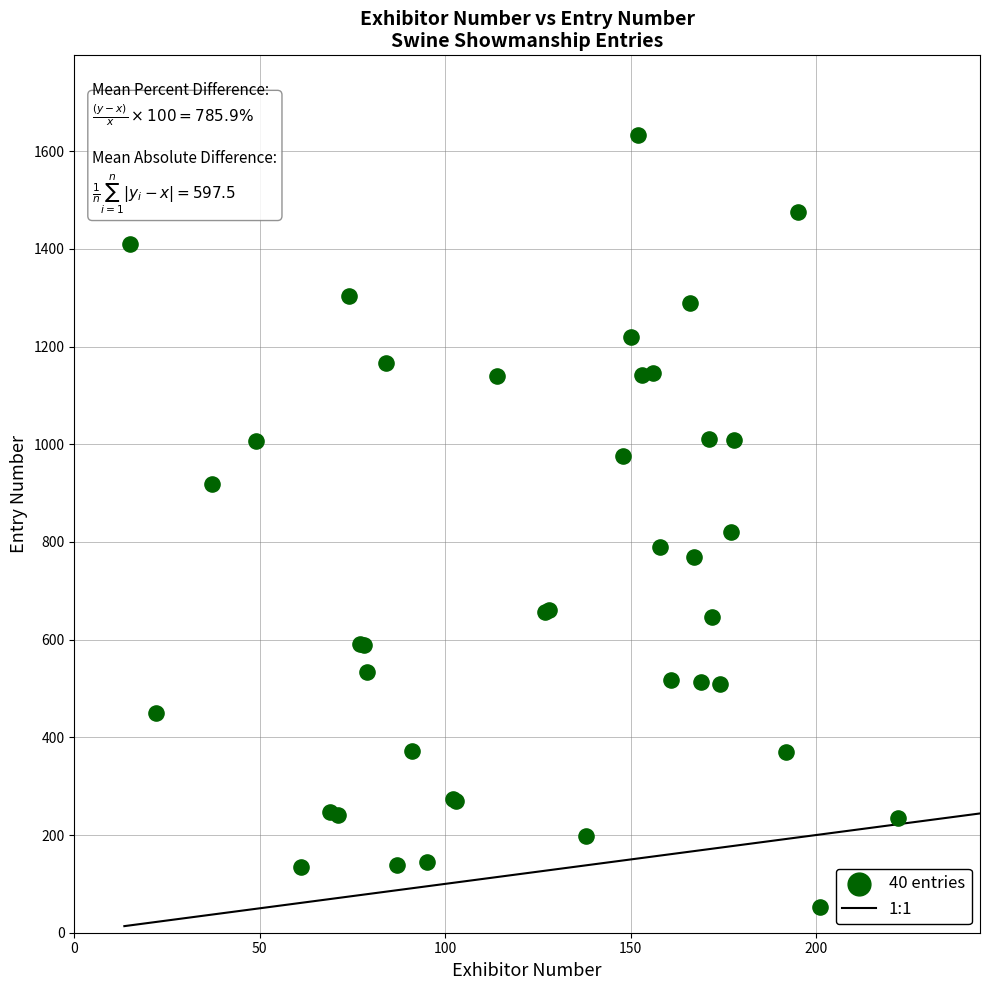

What Y value in the scatter plot is closest to 842?

820